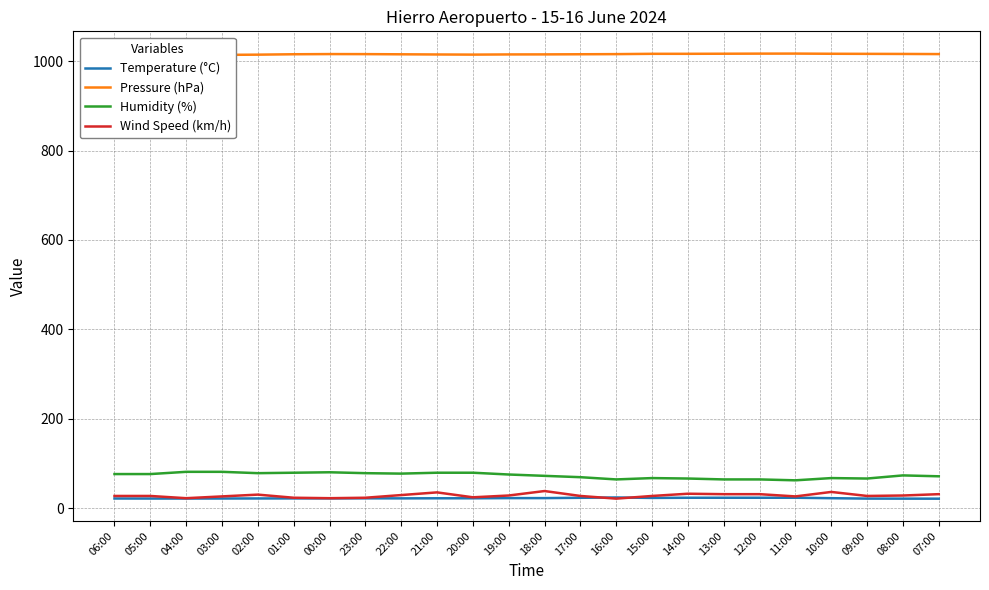

What value does the Humidity (%) series have at 05:00?

76.0